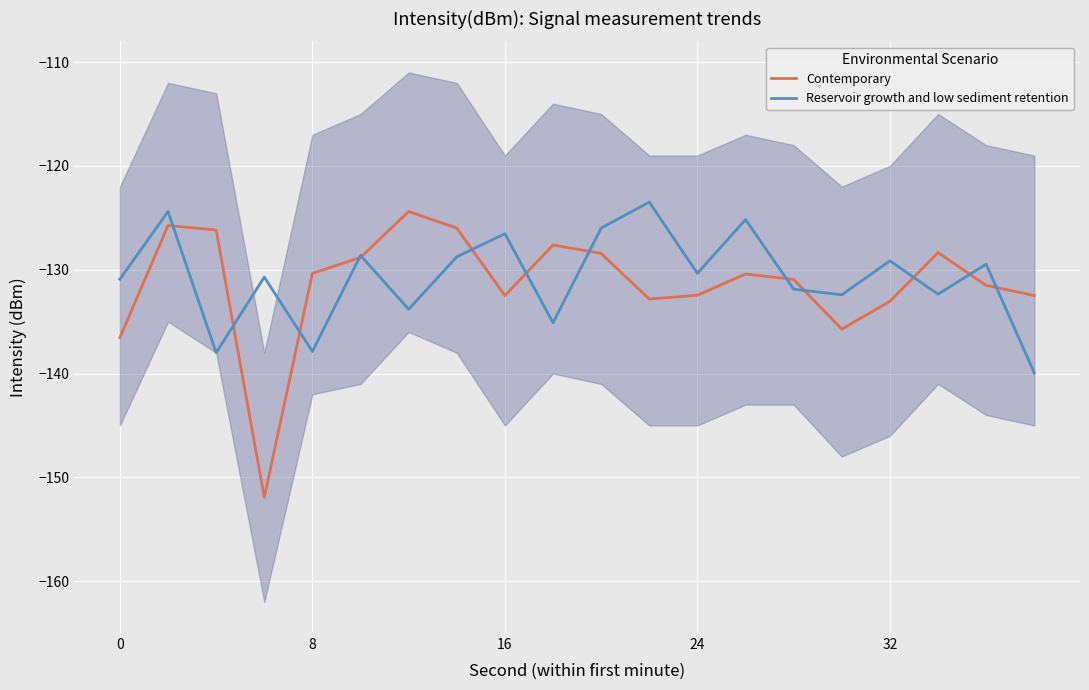

What is the value of the Reservoir growth and low sediment retention point at the 1st from the left?

-130.9